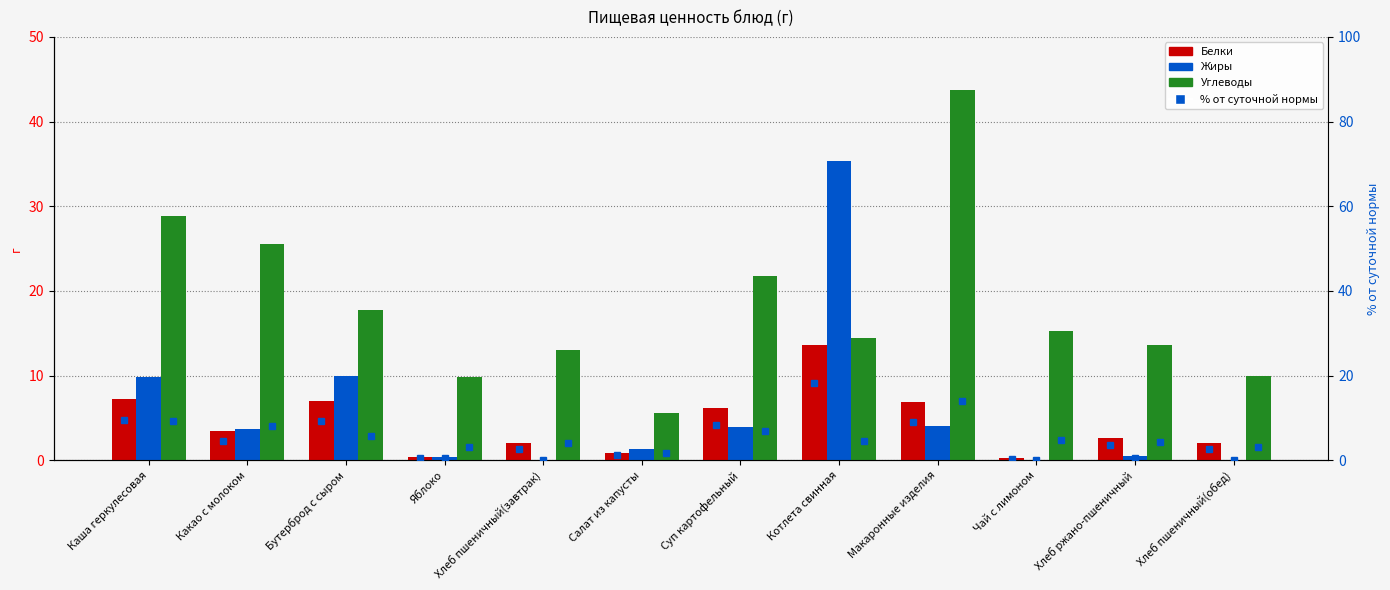

The value of Белки % at Котлета свинная is 18.2. True or false?

True